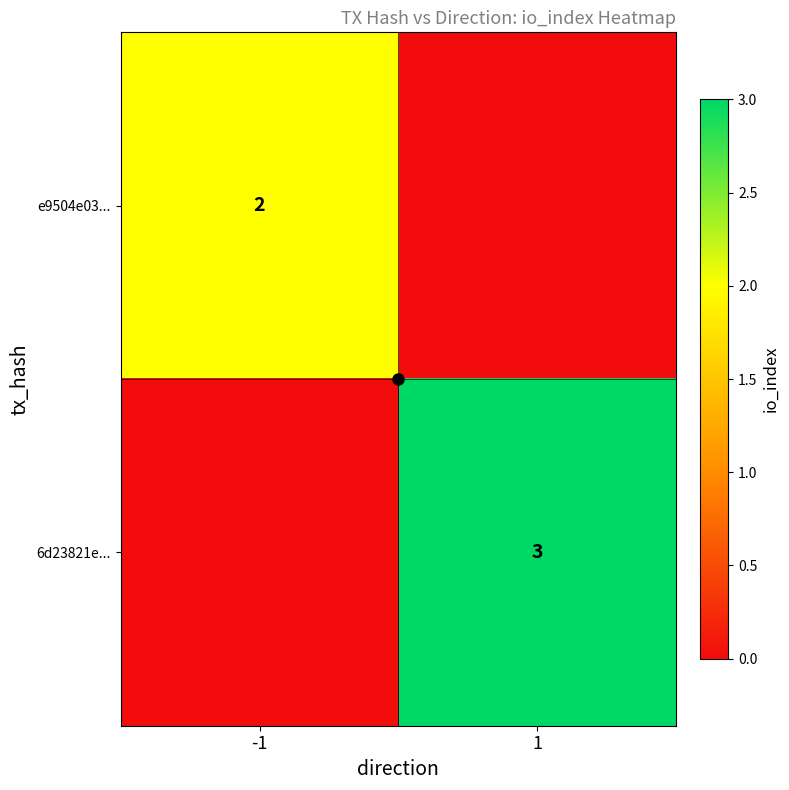

The e9504e03... series shows 2 at -1. True or false?

True